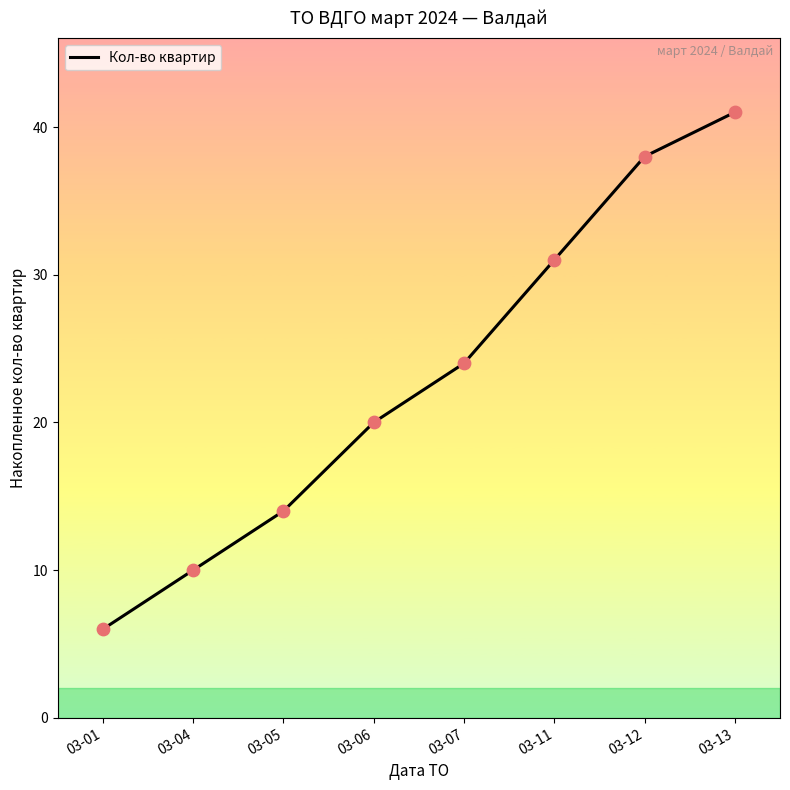

Between 03-06 and 03-01, which is larger?

03-06